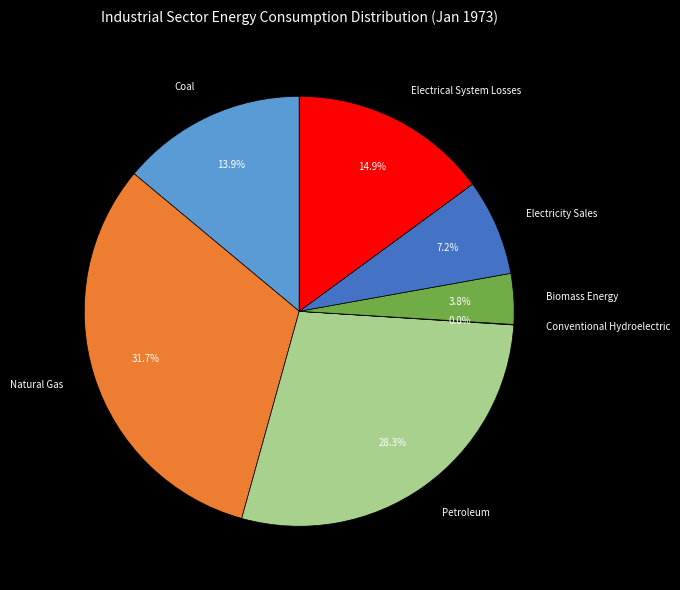

To the nearest percent, what is the difference between the largest and smallest slice percentages?

32%